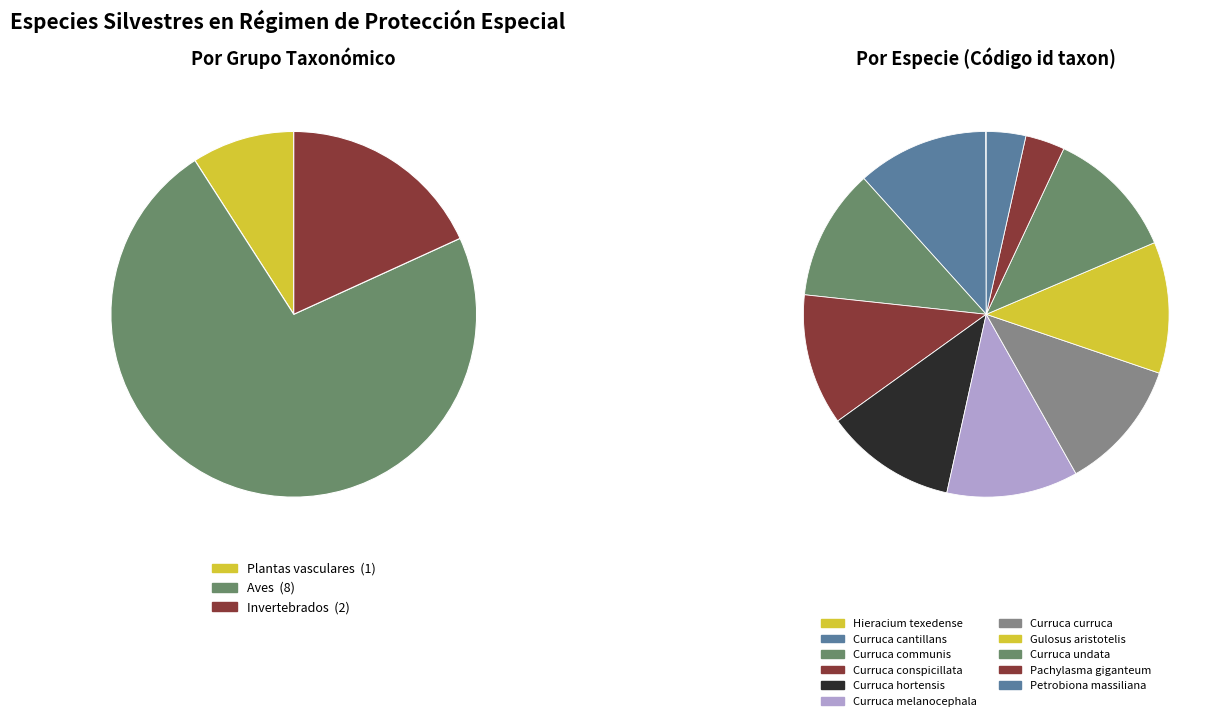

To the nearest percent, what is the difference between the largest and smallest slice percentages?

12%